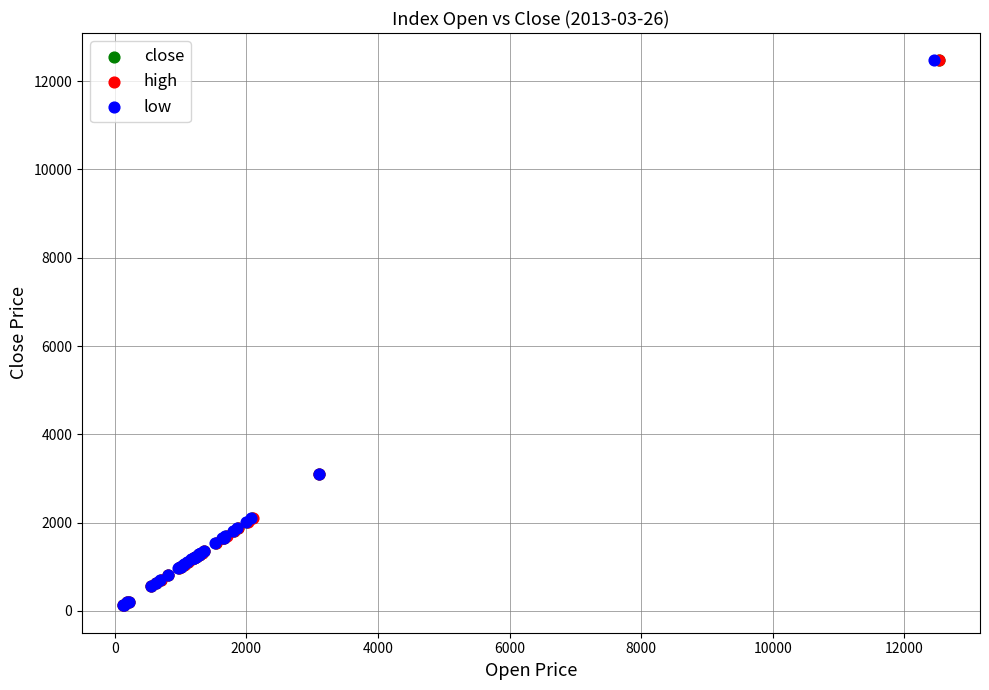

What are all the series names shown in the legend?

close, high, low